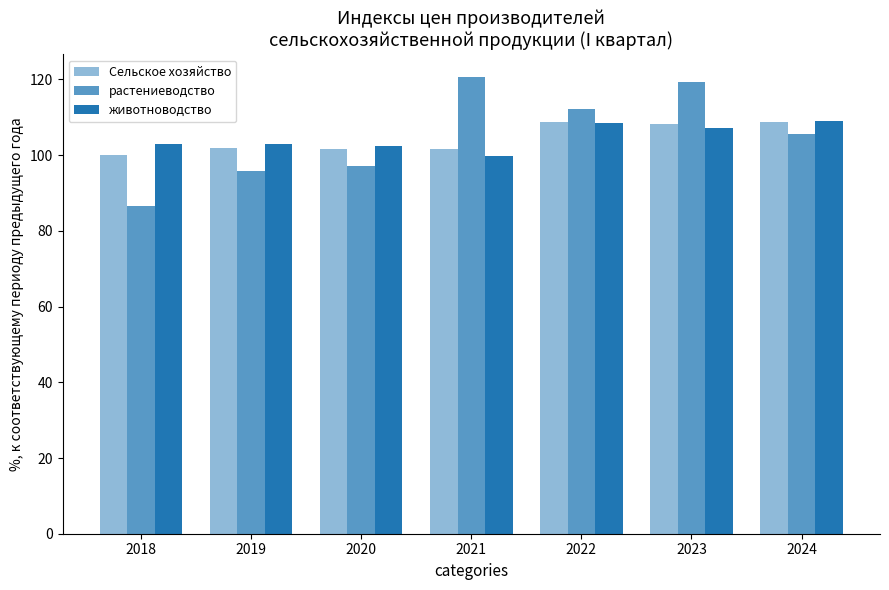

What is the minimum value shown in the chart?

86.6